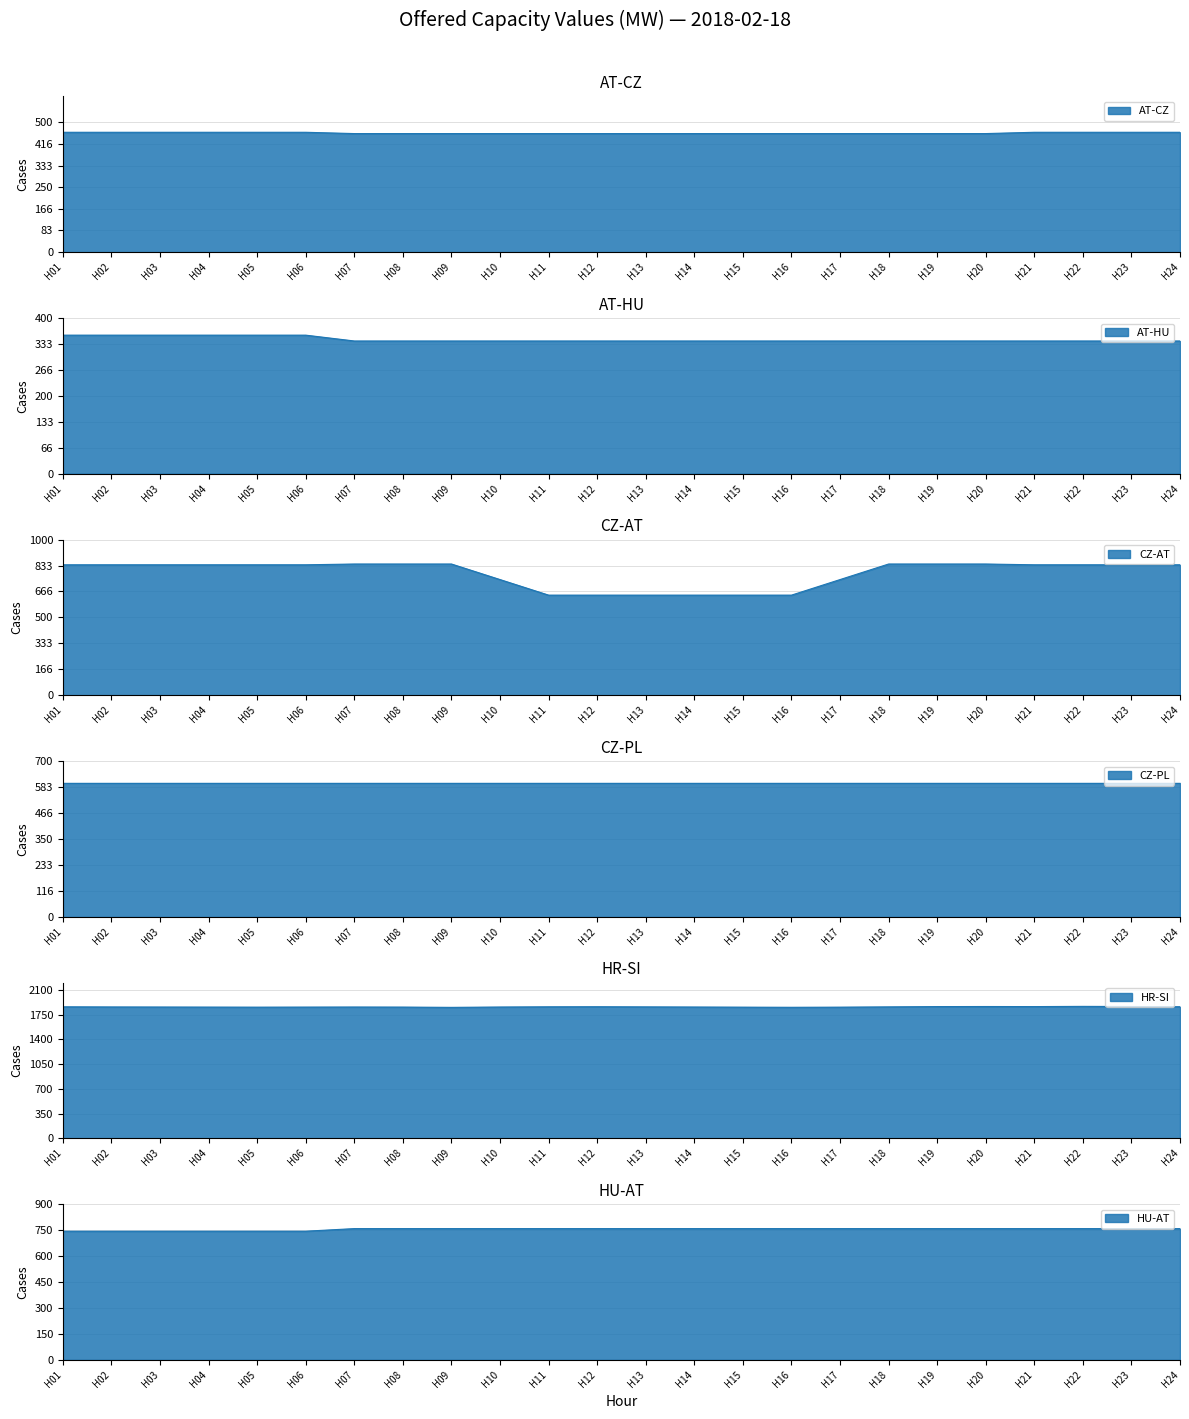

What is the highest value of the HR-SI series?

1865